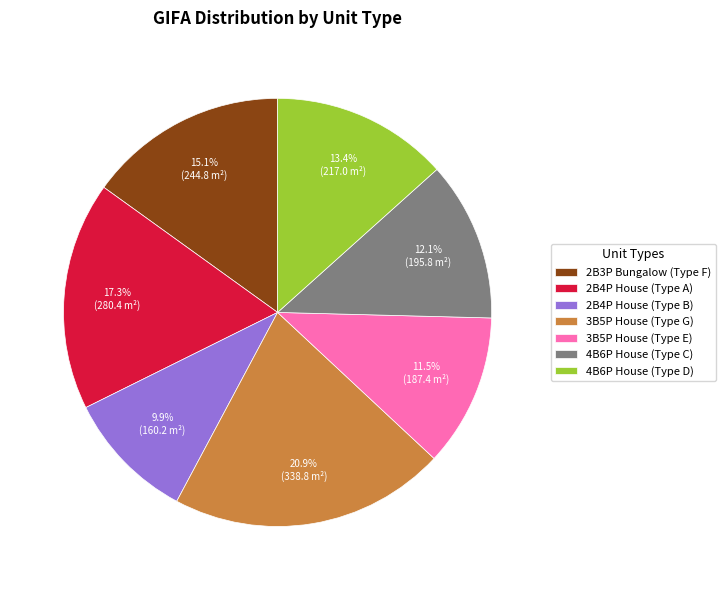

Which slice is the largest?

3B5P House (Type G)